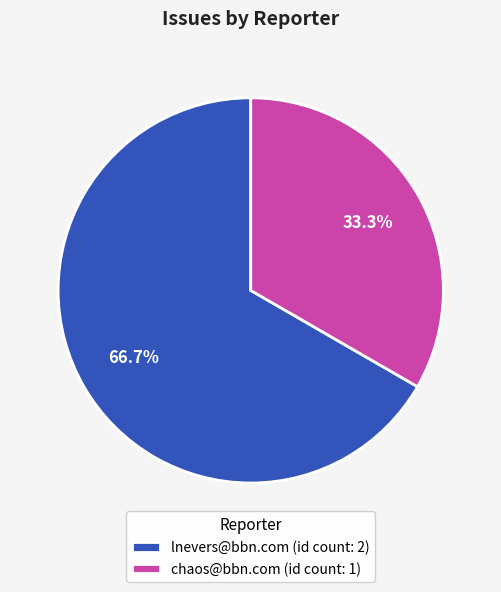

Which has a higher value, lnevers@bbn.com (id count: 2) or chaos@bbn.com (id count: 1)?

lnevers@bbn.com (id count: 2)